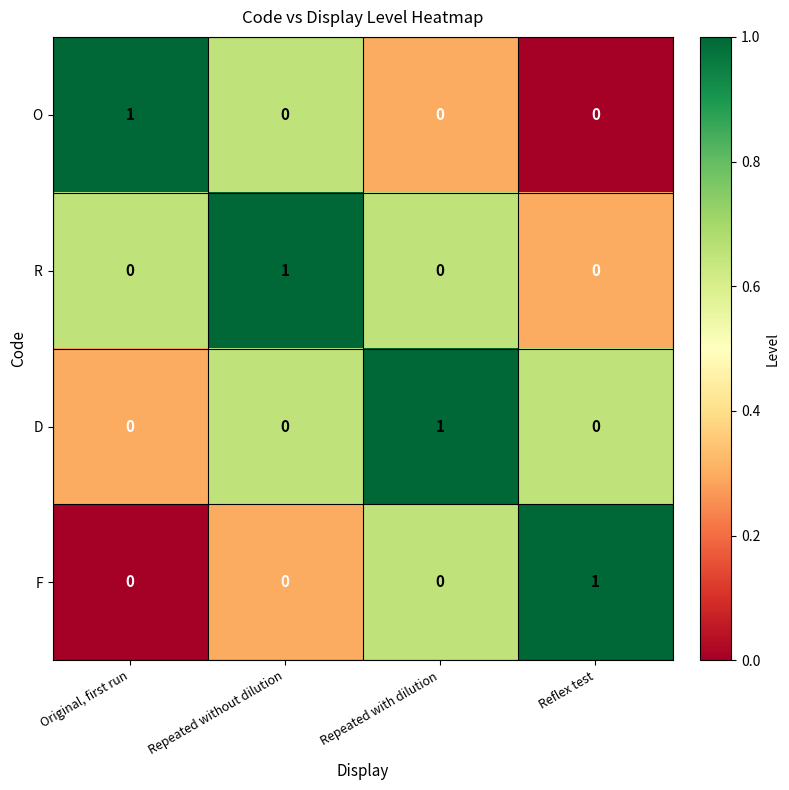

How many distinct data groups are displayed?

4